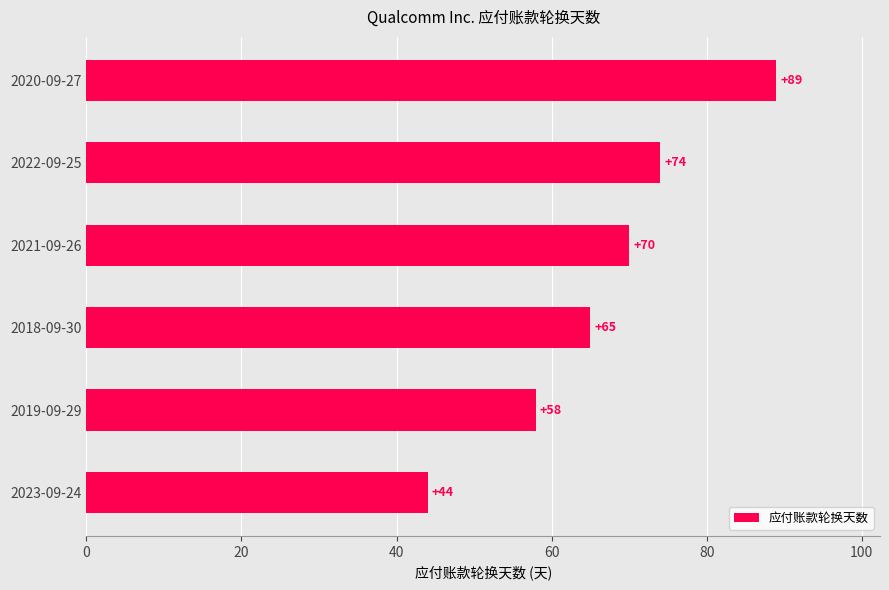

What is the minimum value shown in the chart?

44